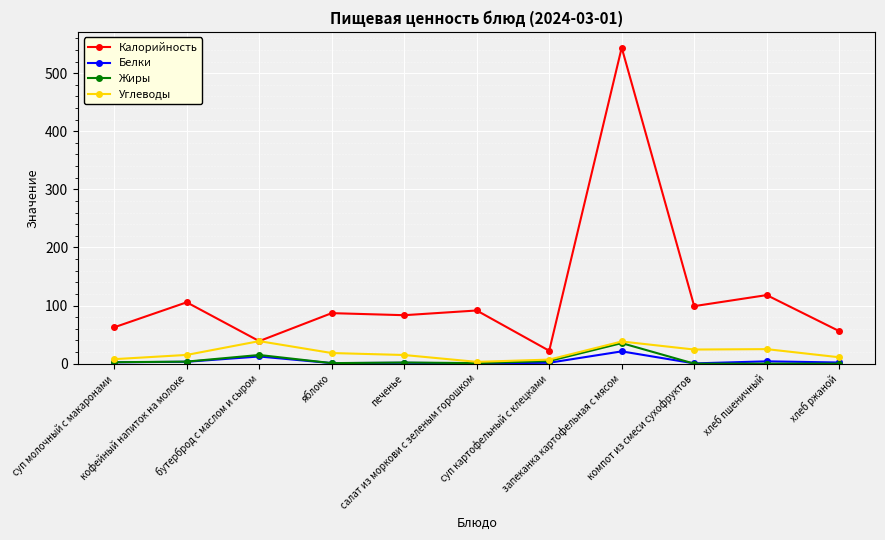

What is the label of the 4th point from the right?

запеканка картофельная с мясом